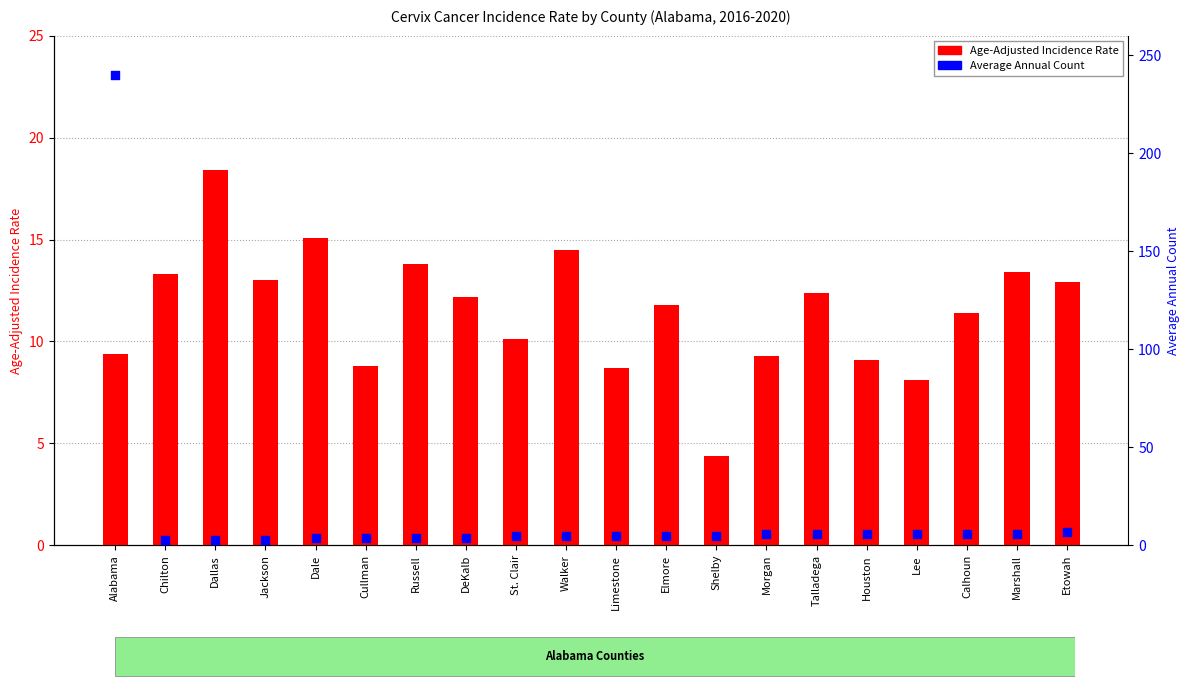

At how many categories does at least one series exceed 212?

1